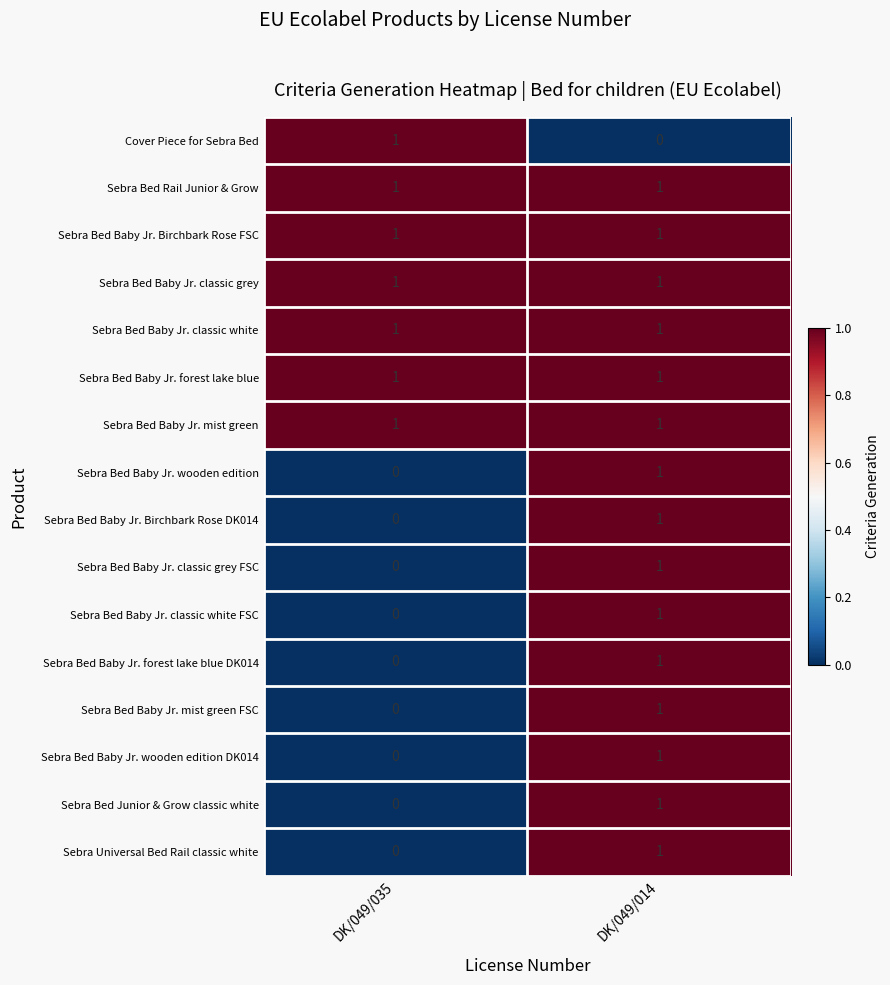

True or false: Sebra Bed Baby Jr. classic white has a value of 1 at DK/049/035.

True